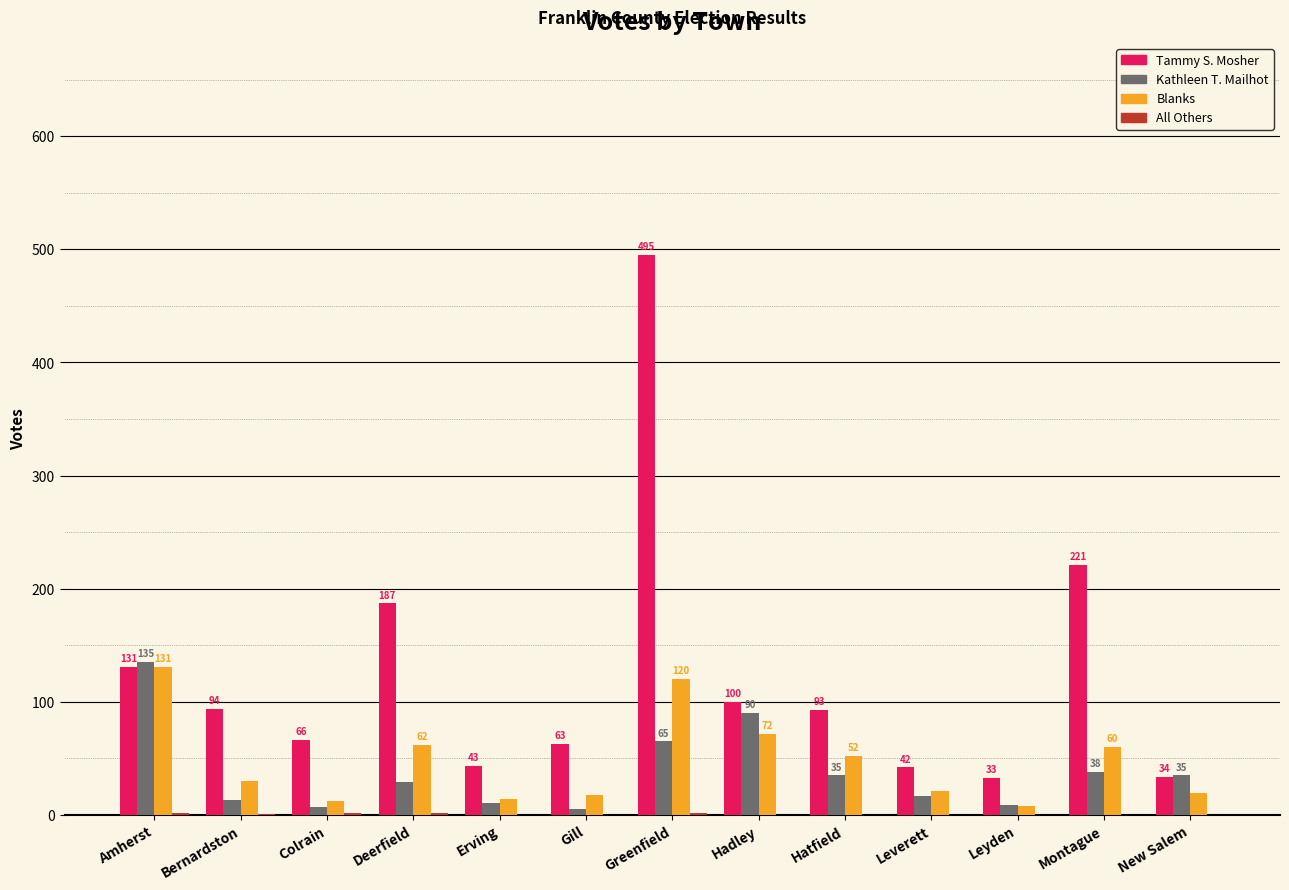

What is the sum of all Blanks values?

619